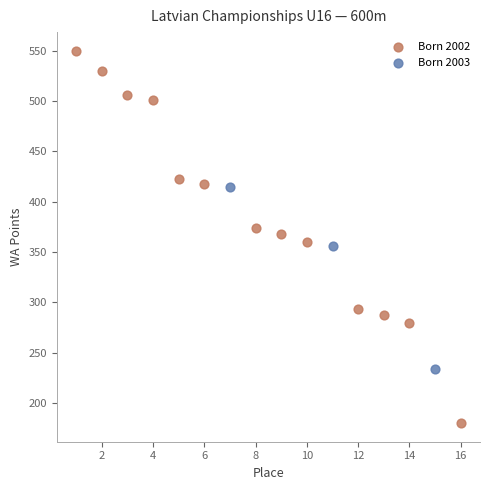

Which series contains the lowest Y value?

Born 2002